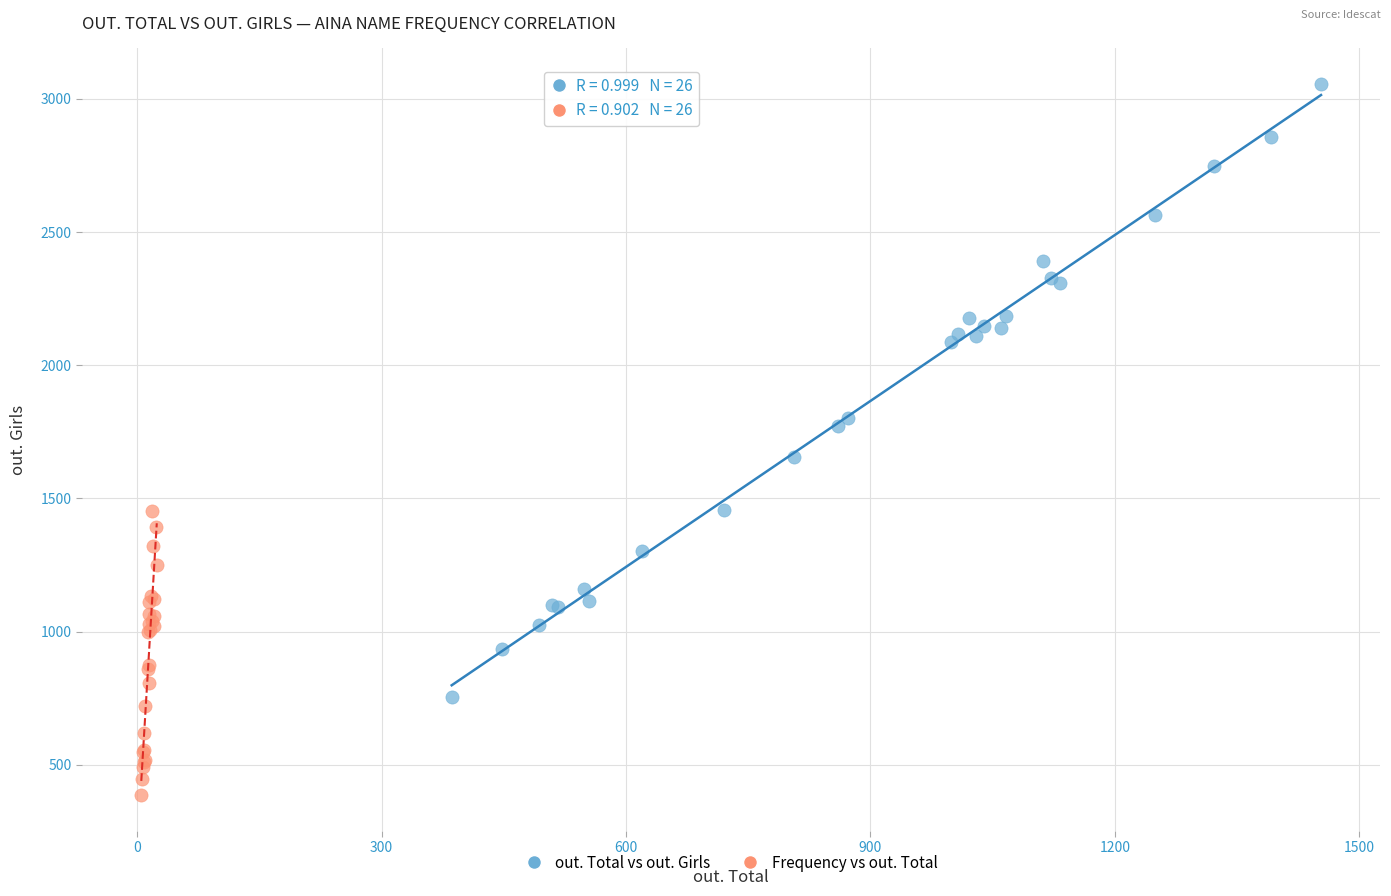

What are all the series names shown in the legend?

out. Total vs out. Girls, Frequency vs out. Total